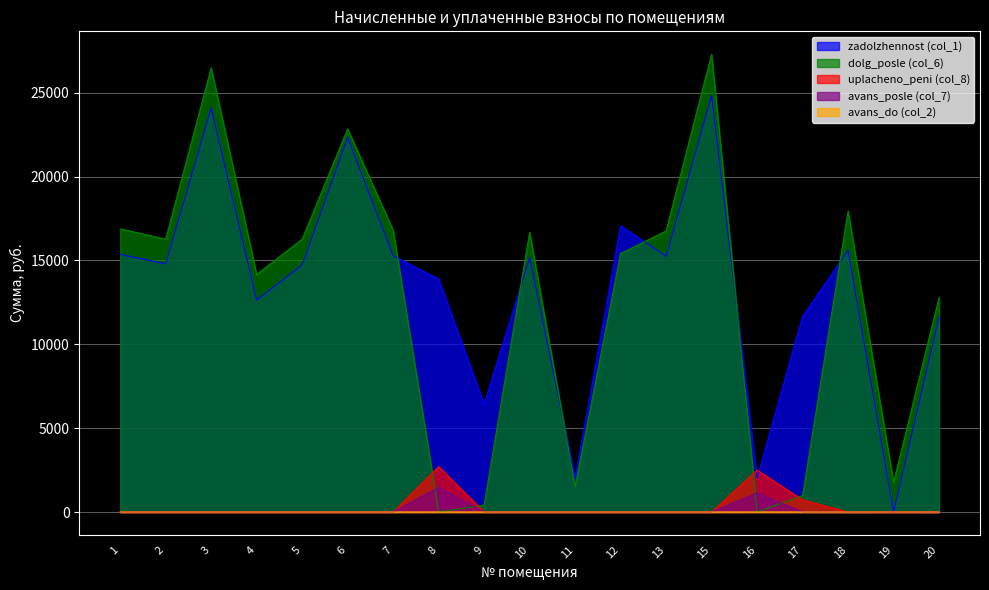

At which category does avans_posle (col_7) reach its first local peak?

8